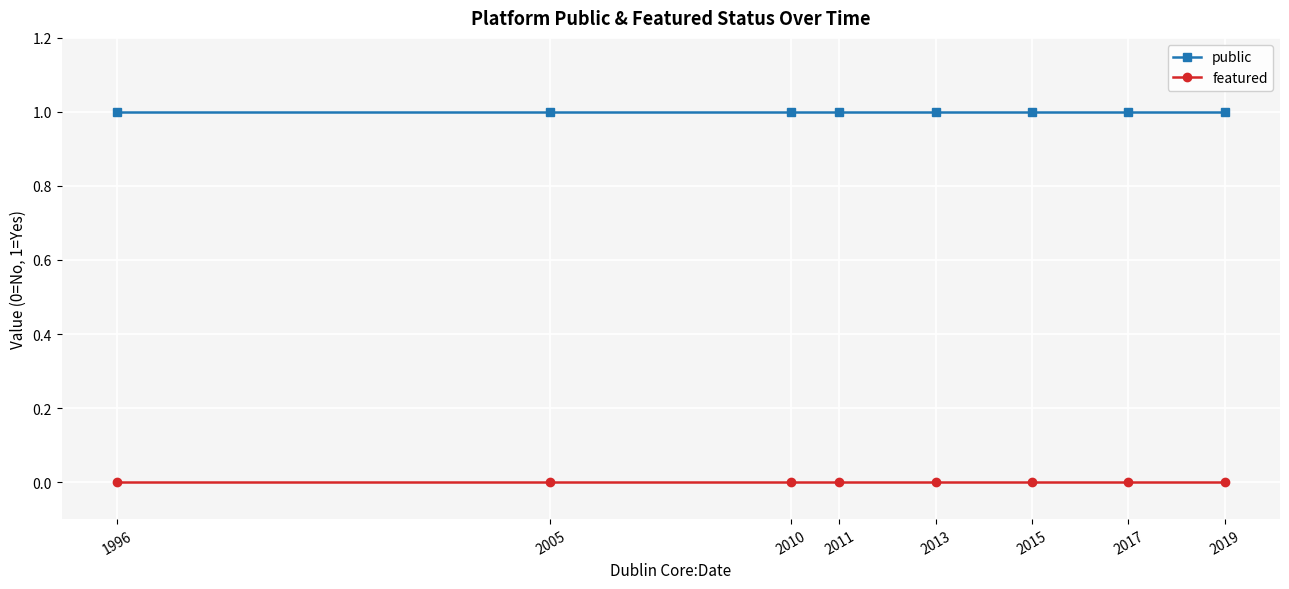

Reading left to right, transcribe all the data shown in this chart.

public: 1	1	1	1	1	1	1	1
featured: 0	0	0	0	0	0	0	0